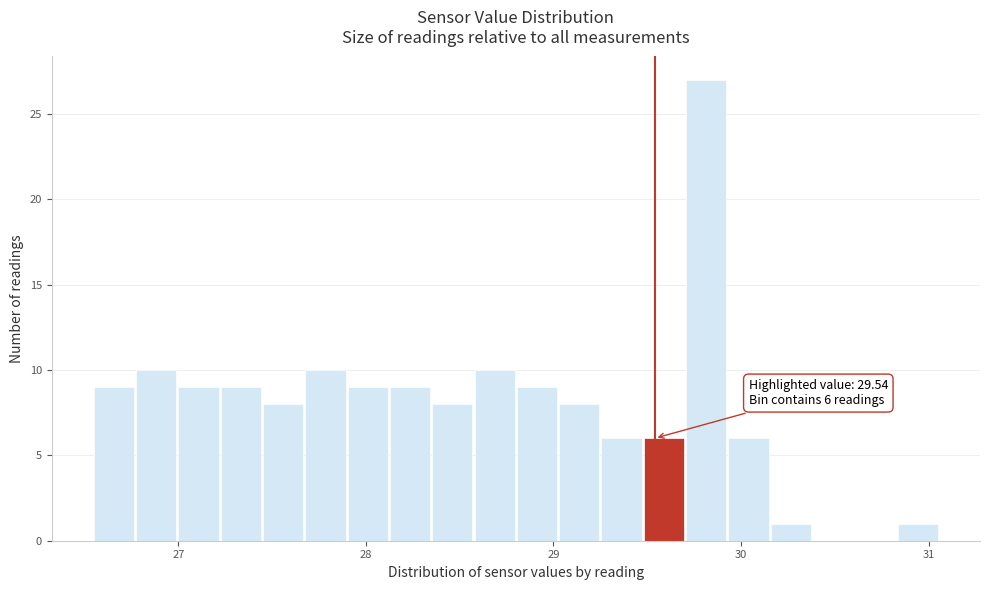

Read against the x-axis, roughly where is the centre of the tallest bar?

29.8